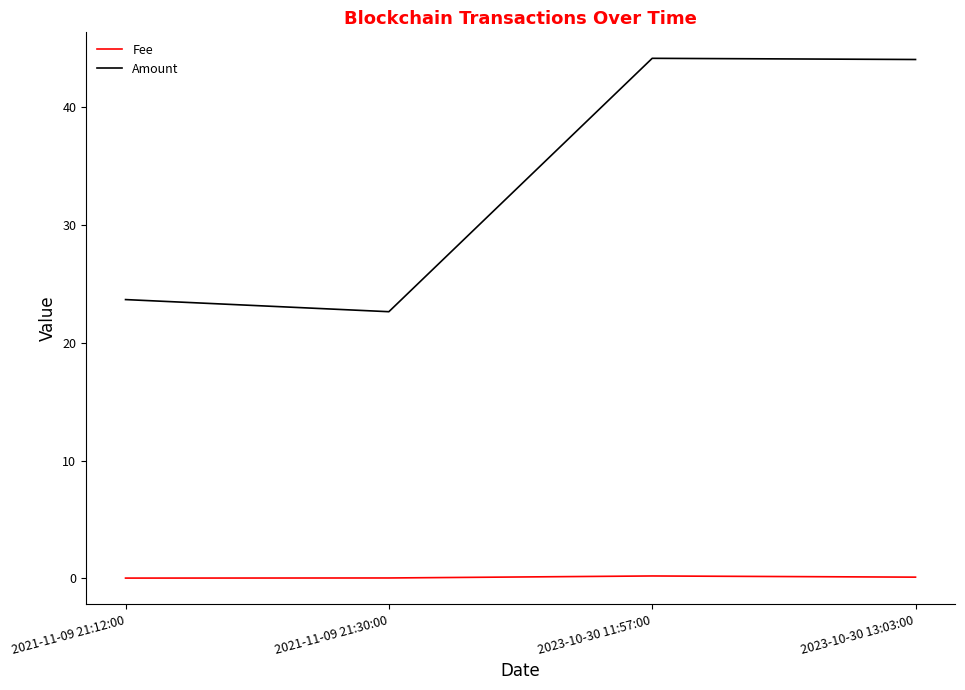

How many lines are shown in the chart?

2